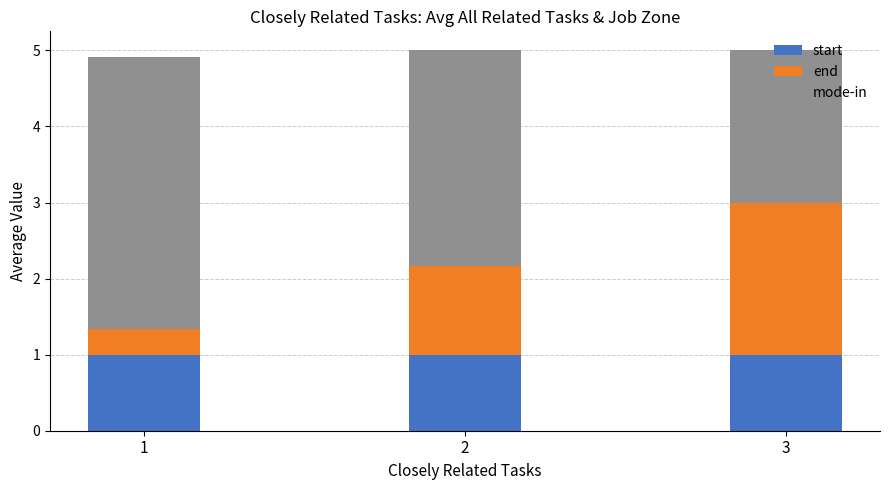

The value of start at 2 is 1.0. True or false?

True